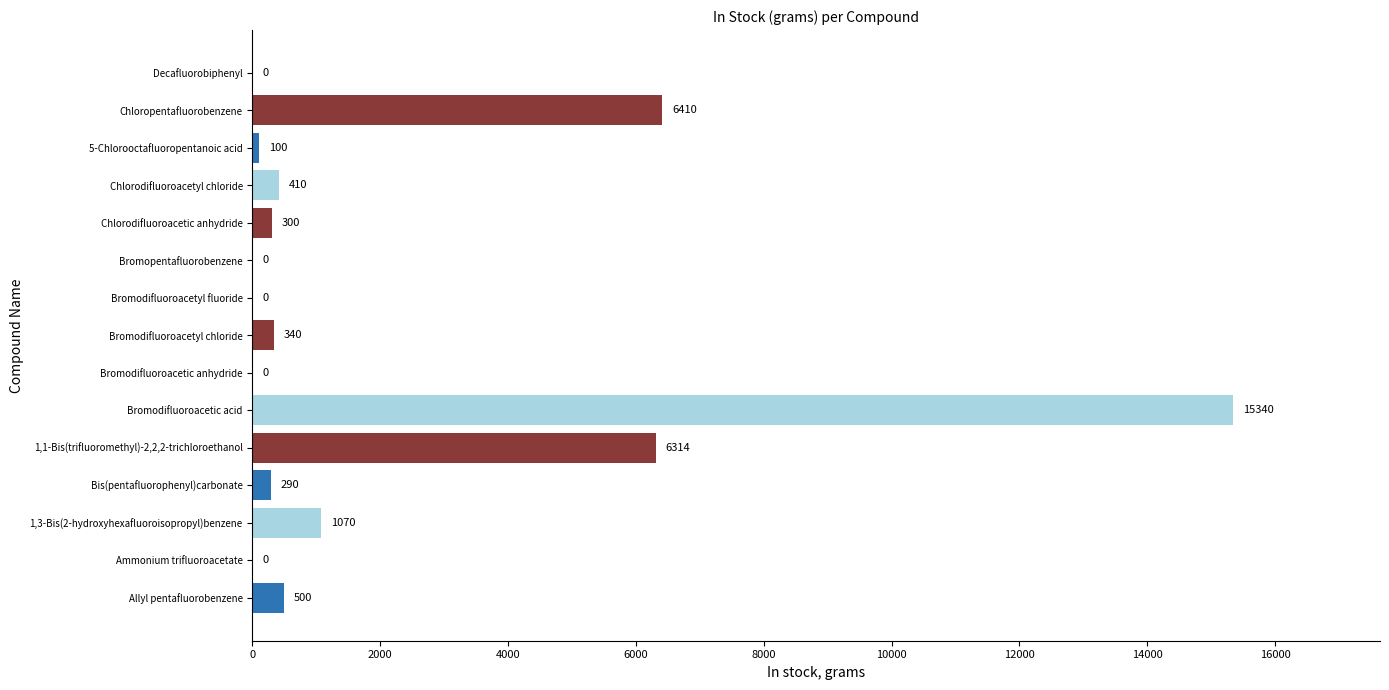

How many positive values are there?

10